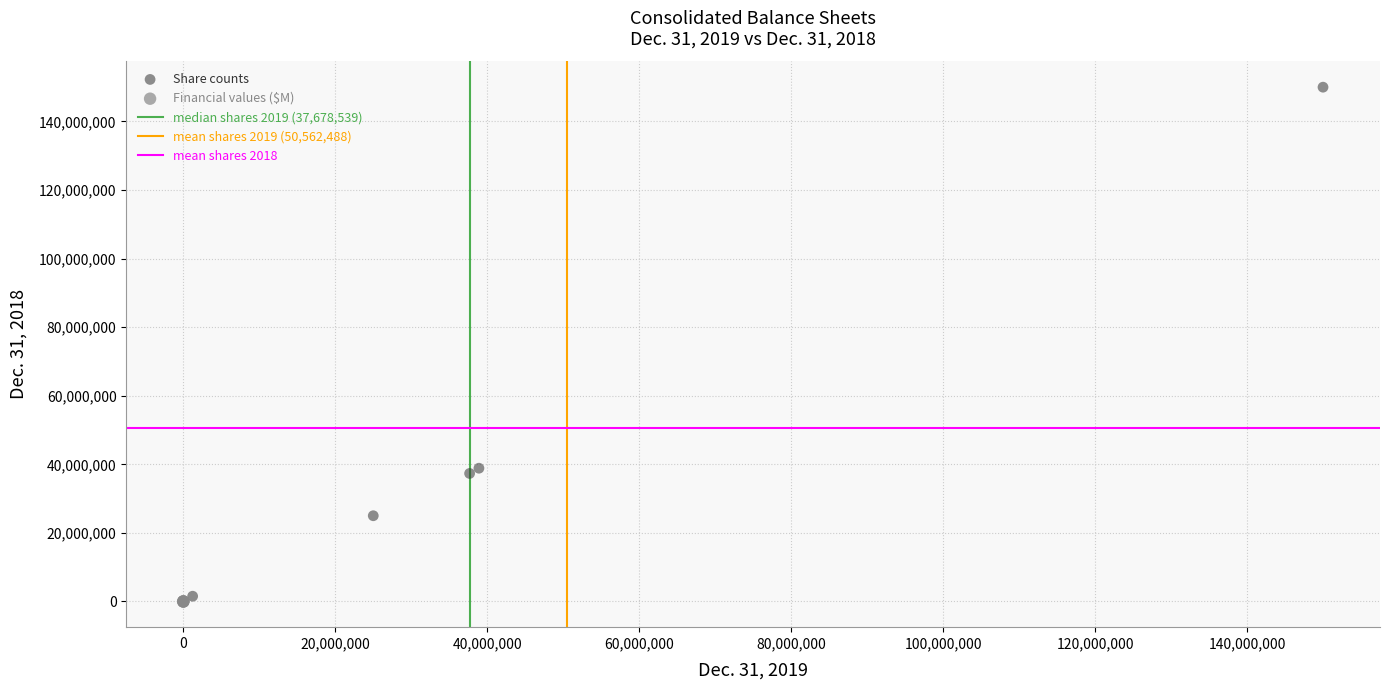

Which series contains the highest Y value?

Share counts